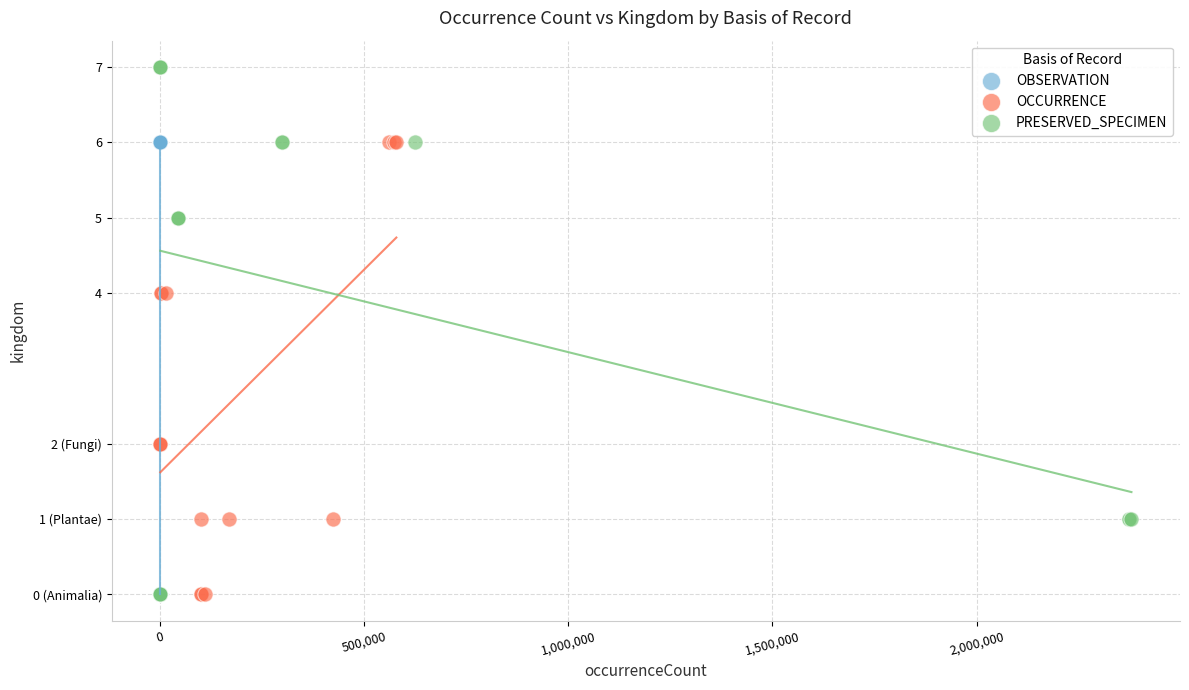

What are all the series names shown in the legend?

OBSERVATION, OCCURRENCE, PRESERVED_SPECIMEN